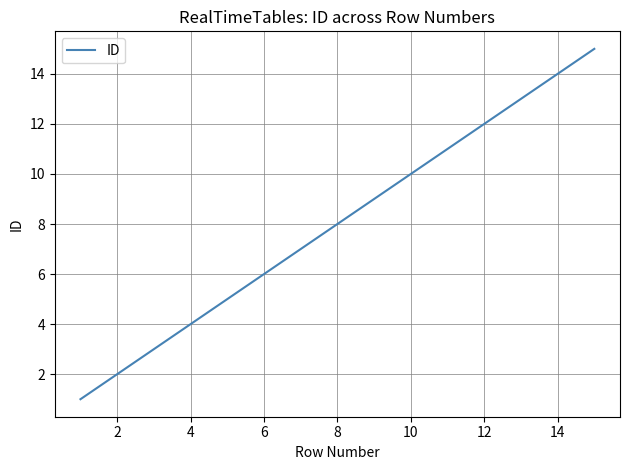

What is the average value?

8